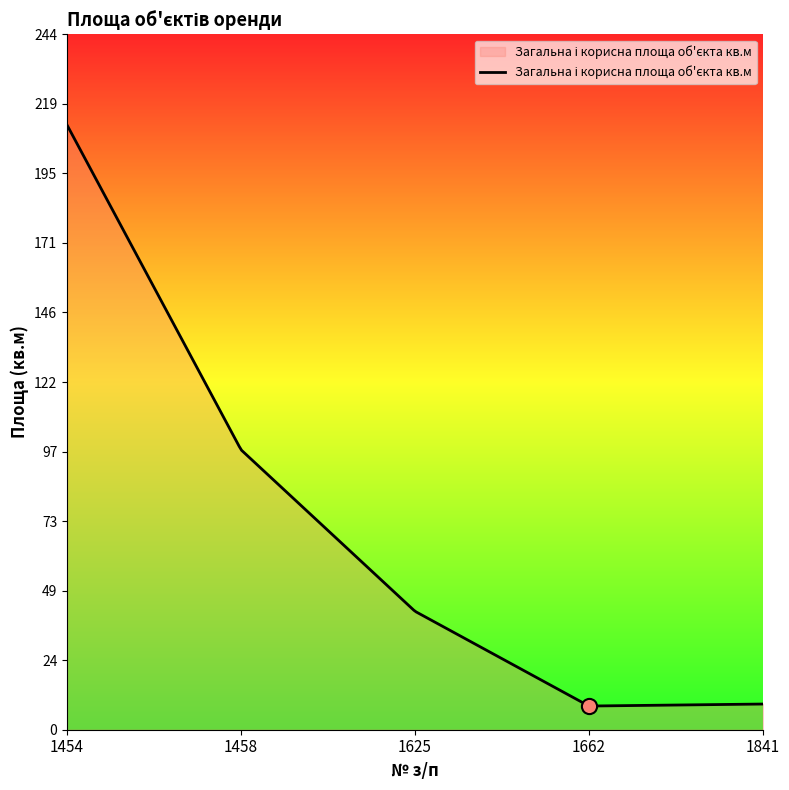

Which has a higher value, 1662 or 1454?

1454